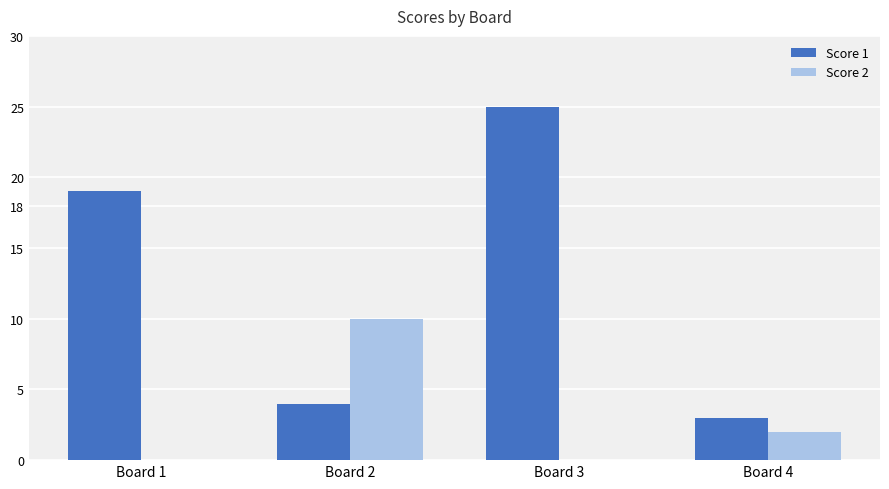

The value of Score 1 at Board 1 is 19. True or false?

True